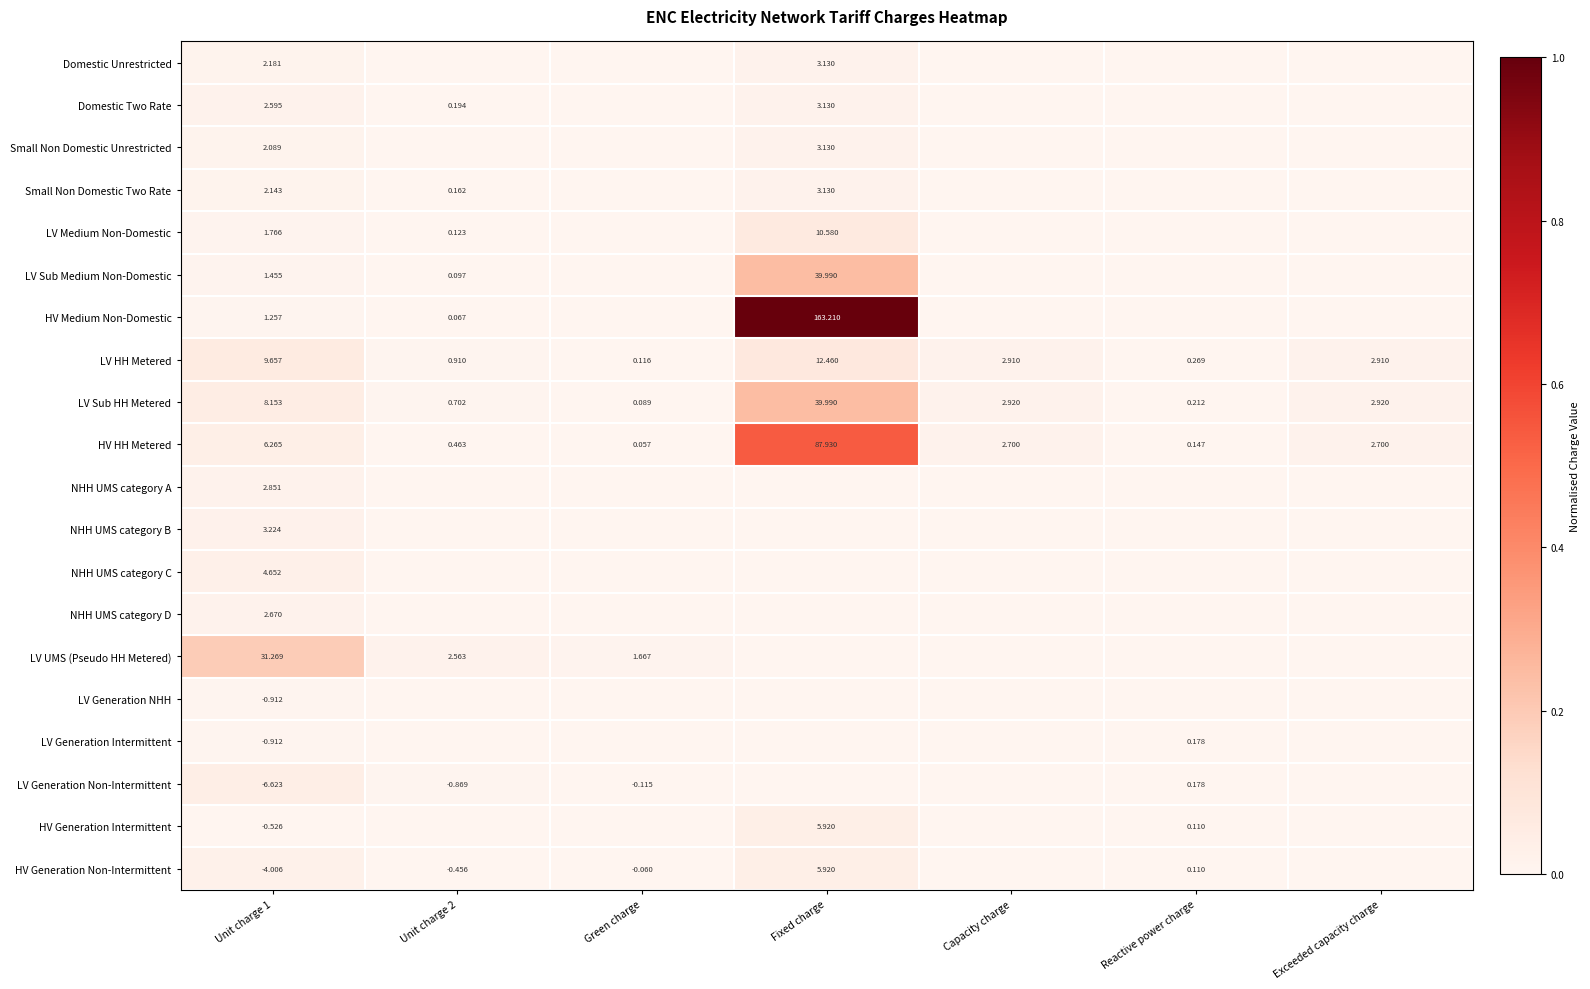

Which category has the lowest value in the HV HH Metered series?

Green charge